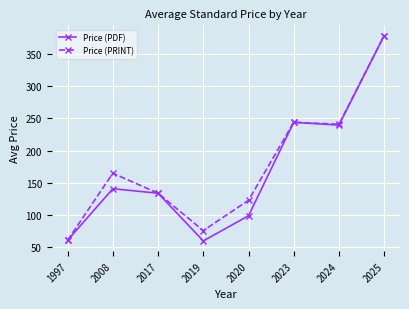

Is this an area chart (filled region under the line)?

No